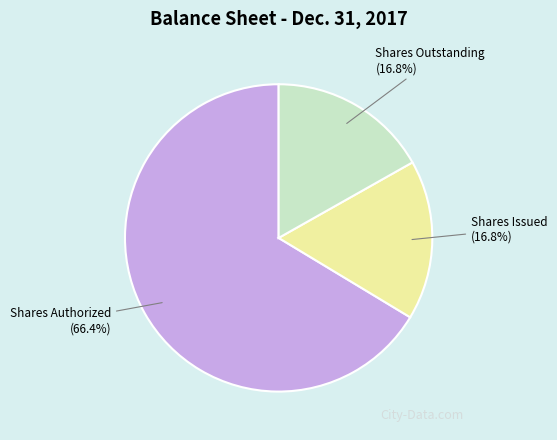

Does any single category account for the majority?

Yes